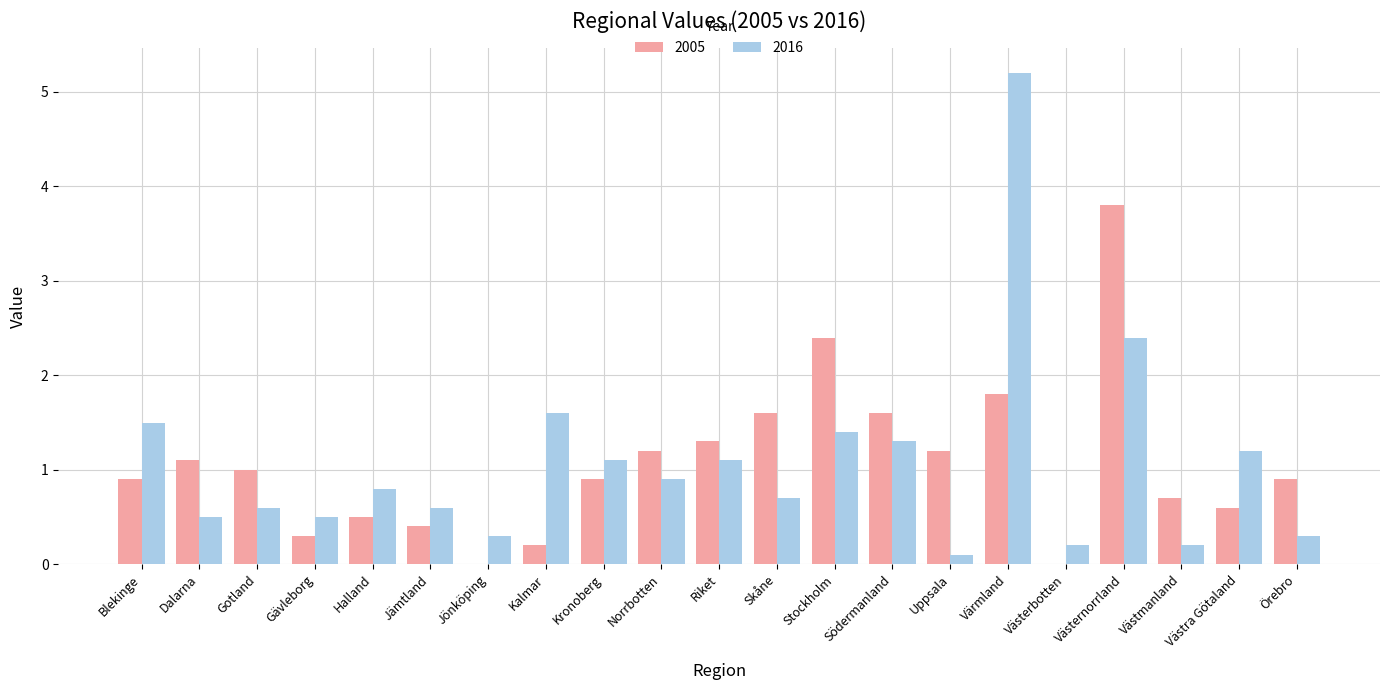

Reading left to right, transcribe all the data shown in this chart.

2005: 0.9	1.1	1.0	0.3	0.5	0.4	0.0	0.2	0.9	1.2	1.3	1.6	2.4	1.6	1.2	1.8	0.0	3.8	0.7	0.6	0.9
2016: 1.5	0.5	0.6	0.5	0.8	0.6	0.3	1.6	1.1	0.9	1.1	0.7	1.4	1.3	0.1	5.2	0.2	2.4	0.2	1.2	0.3